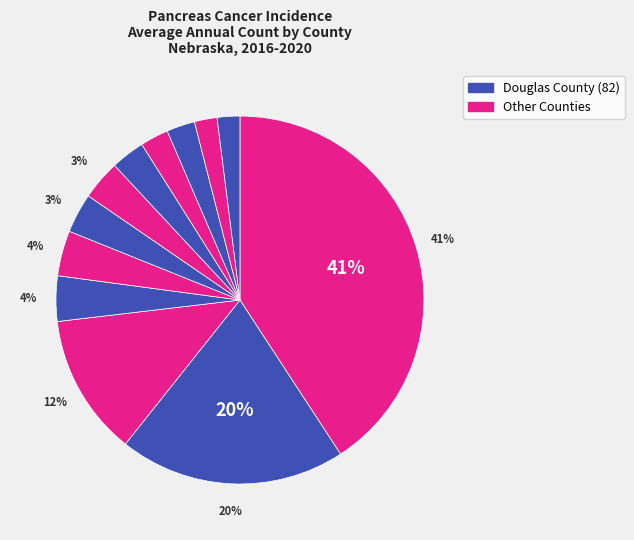

Is there any slice that represents more than half of the pie?

No